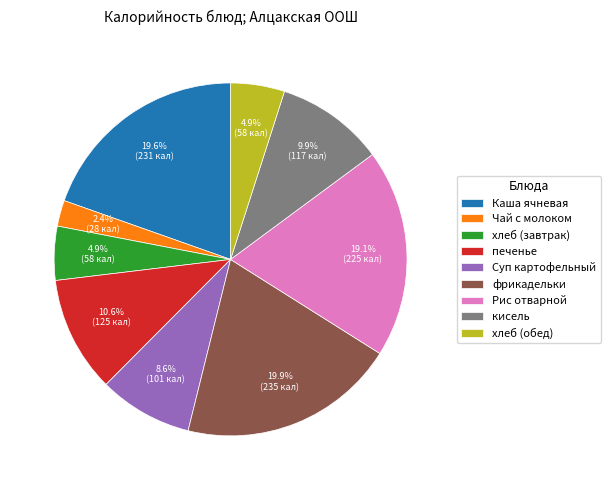

To the nearest percent, what is the average slice percentage?

11%